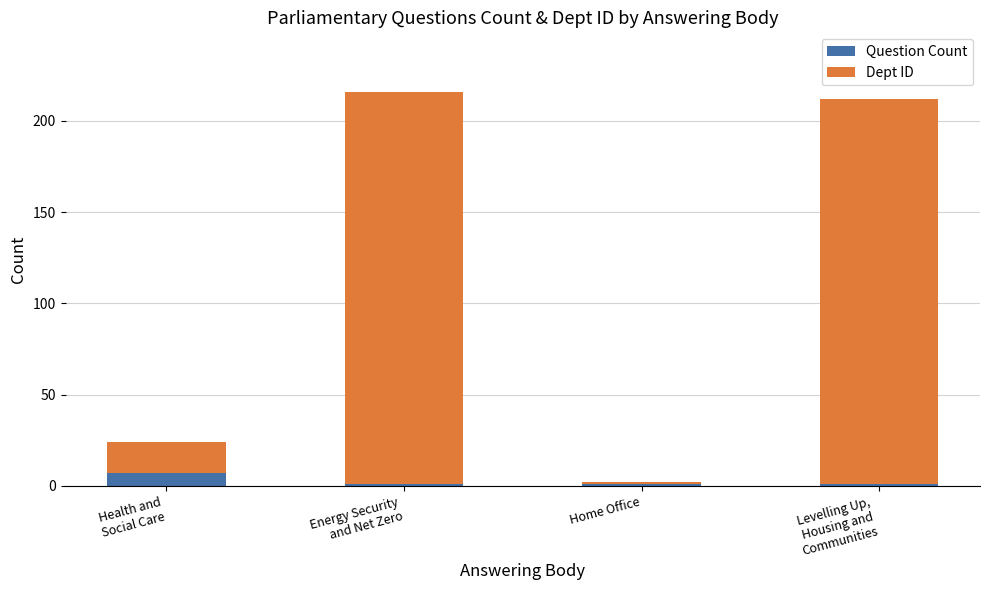

What is the difference between the maximum and minimum values in the Question Count series?

6